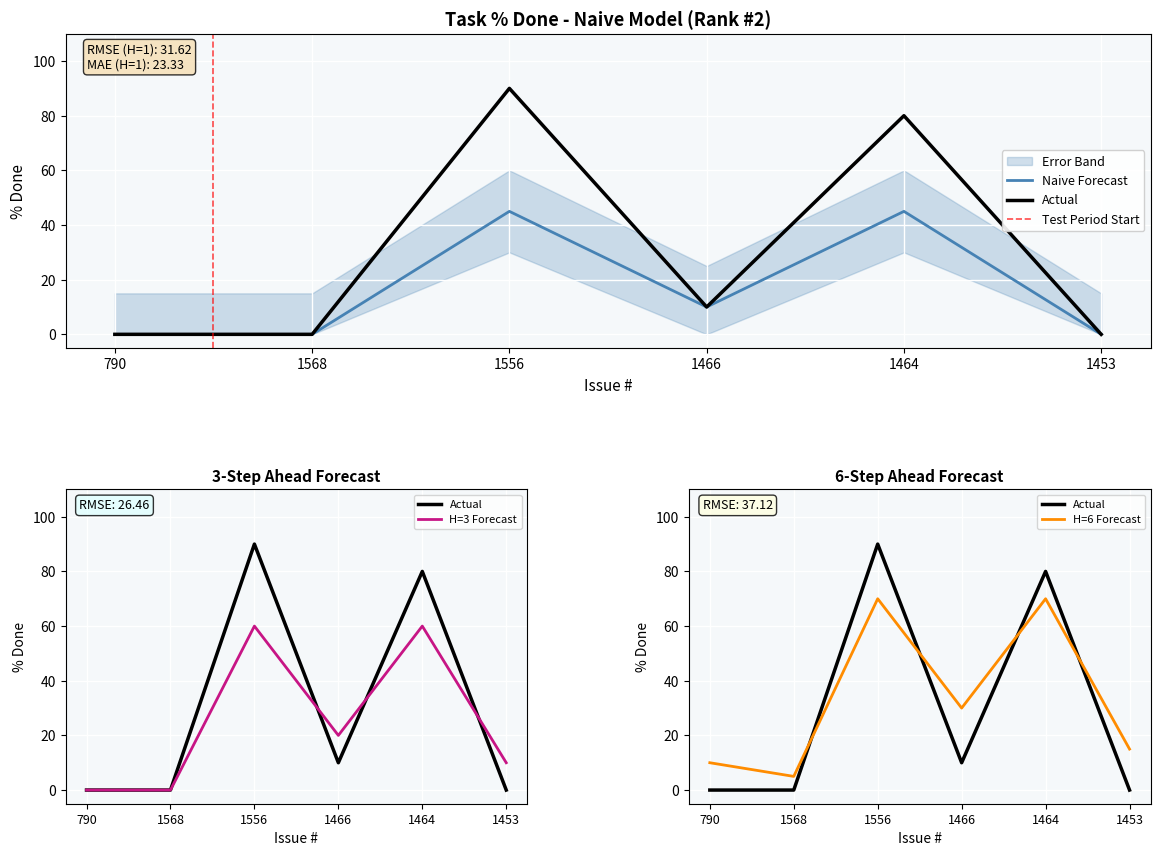

List the labels in order of value, smallest first.

790, 1568, 1453, 1466, 1464, 1556